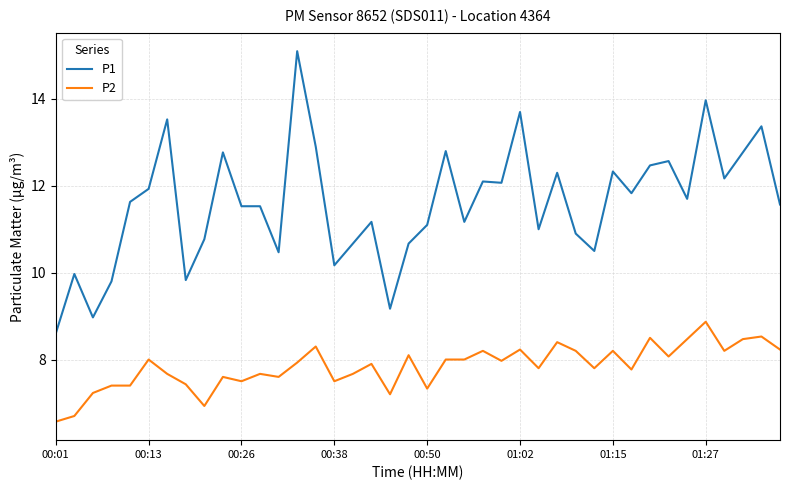

What is the highest value of the P1 series?

15.1